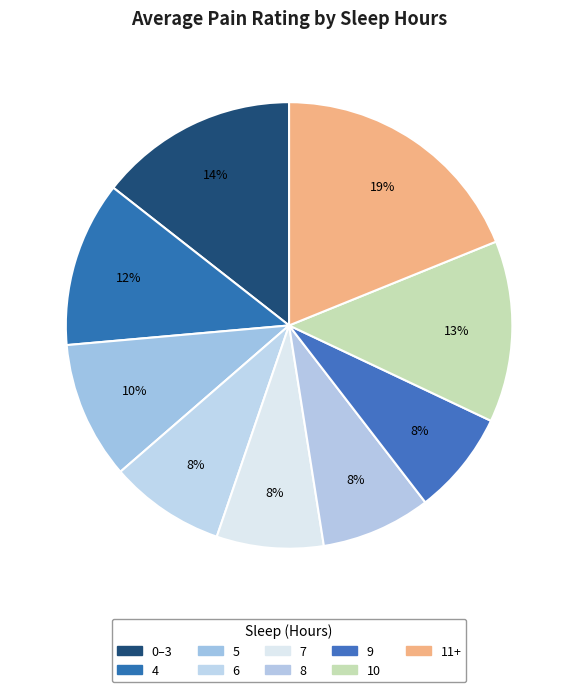

What is the largest slice in the pie chart?

11+